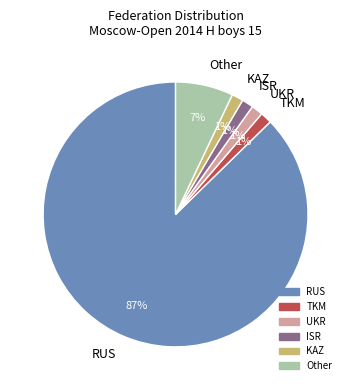

What is the ratio of the value at ISR to the value at TKM?

1.0